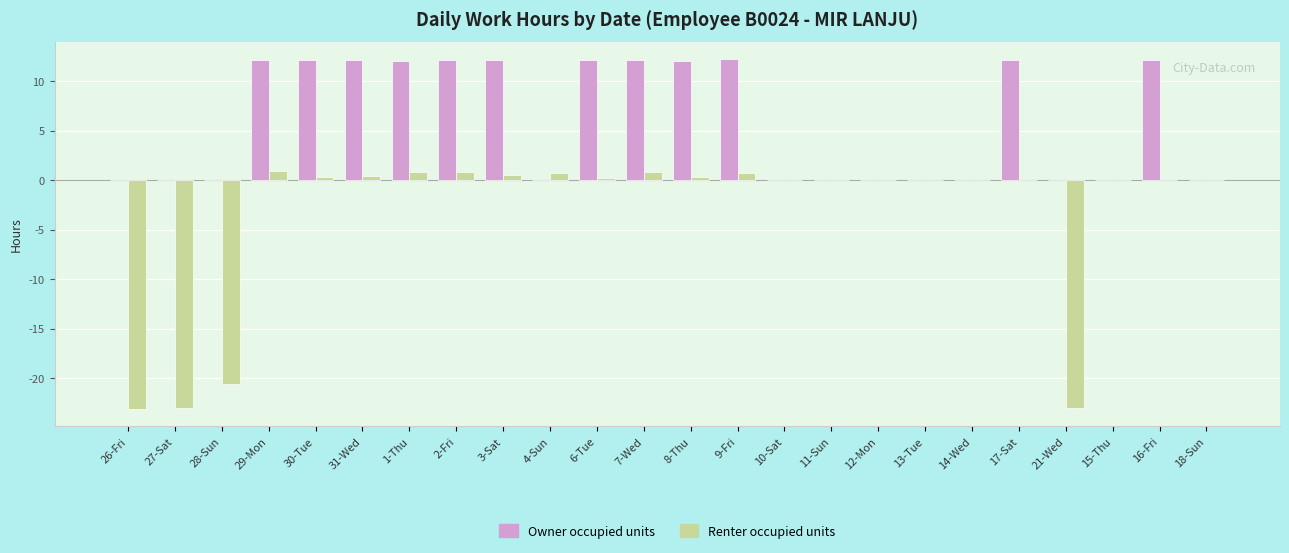

Which series has the largest total across all categories?

Owner occupied units